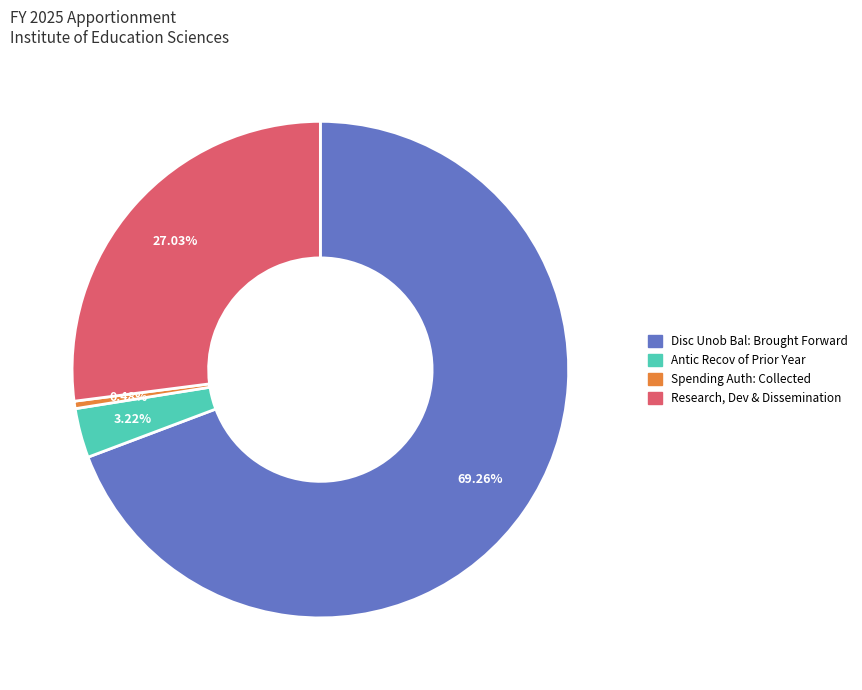

Which category has the biggest portion of the pie?

Disc Unob Bal: Brought Forward